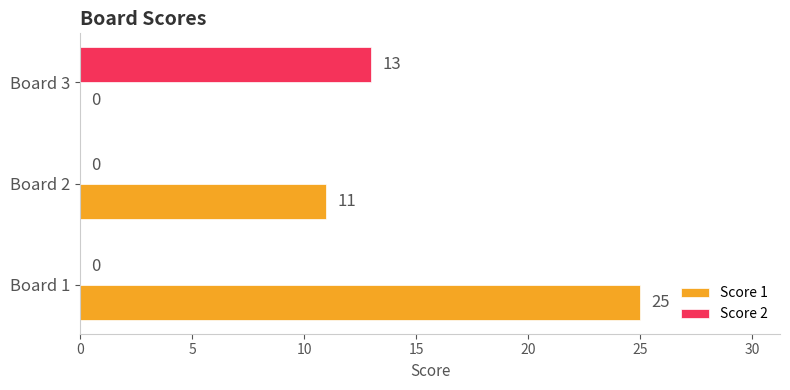

What is the greatest value displayed?

25